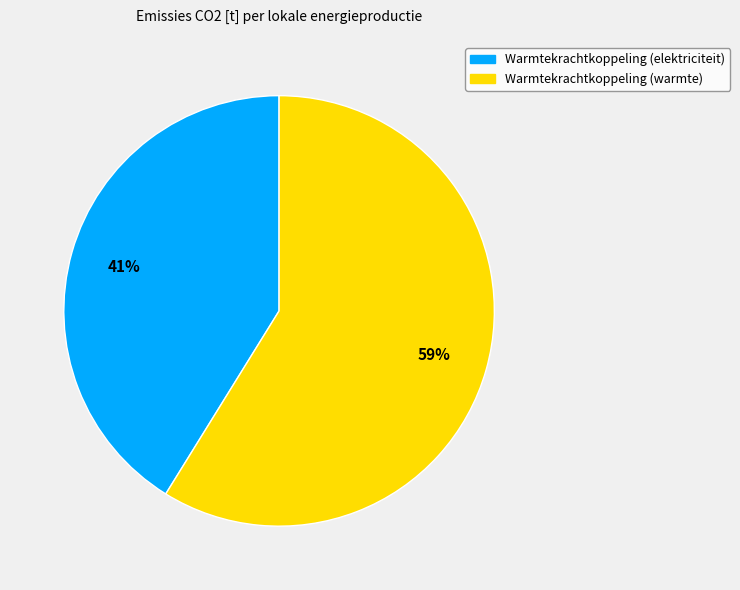

To the nearest percent, what portion does Warmtekrachtkoppeling (warmte) represent?

59%